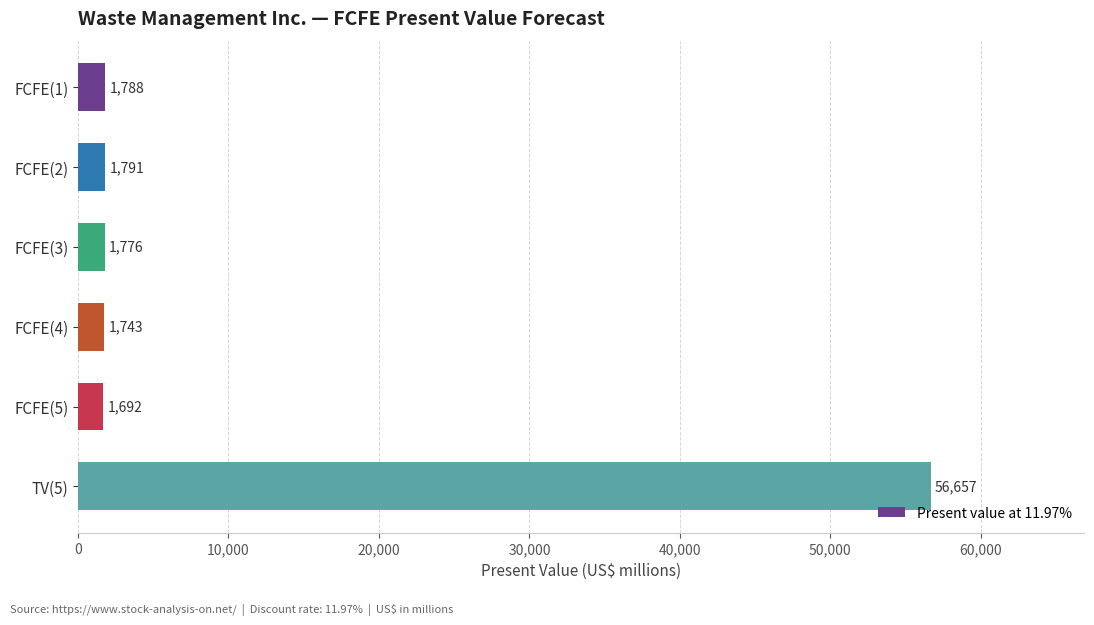

The value at FCFE(3) is 1776. True or false?

True